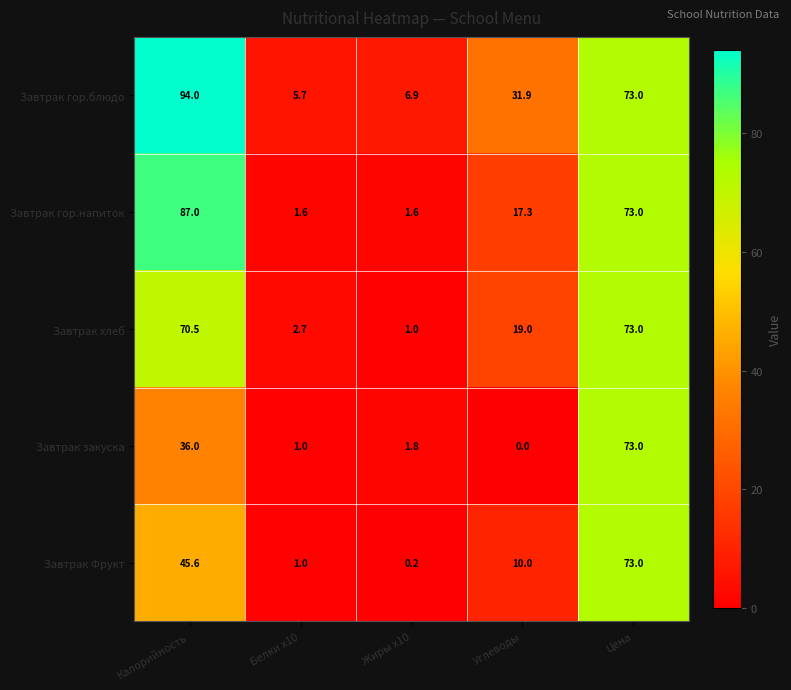

True or false: Завтрак Фрукт has a value of 73.0 at Цена.

True